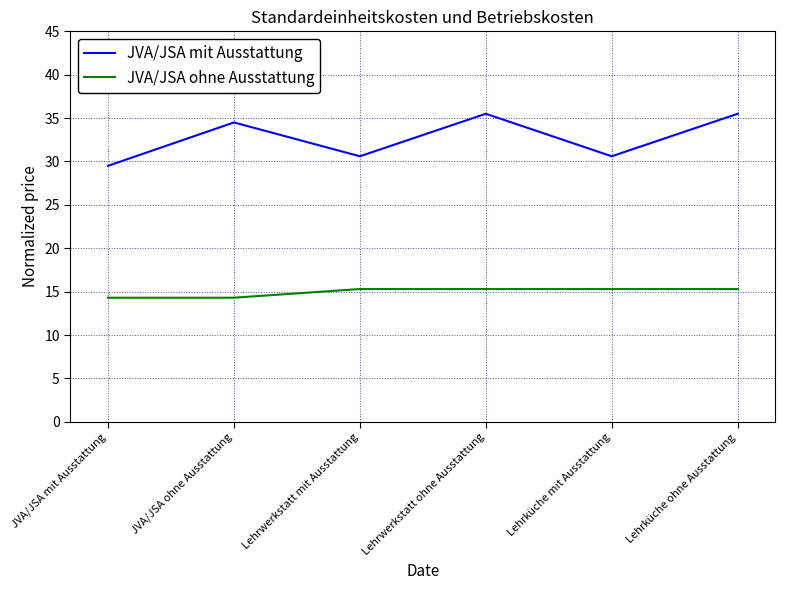

True or false: JVA/JSA mit Ausstattung and JVA/JSA ohne Ausstattung intersect in this chart.

False